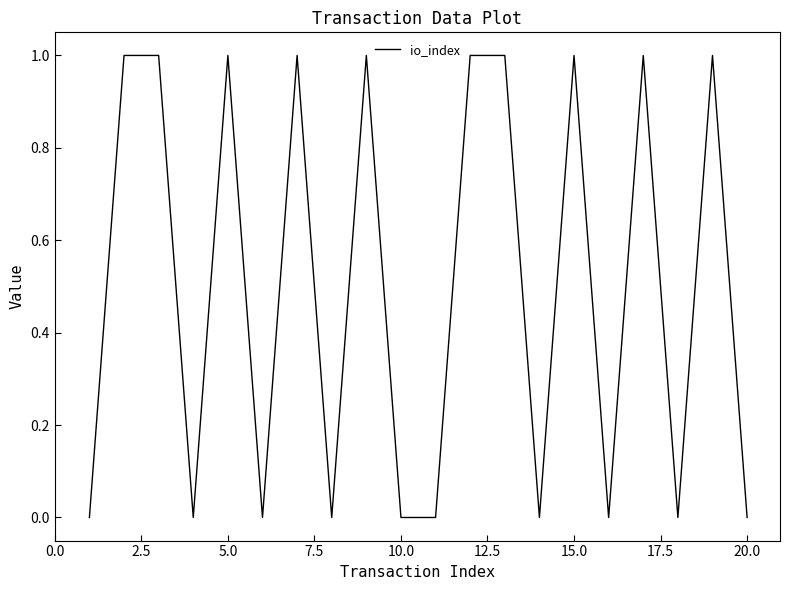

Reading right to left, what are all the values shown in this chart?

0	1	0	1	0	1	0	1	1	0	0	1	0	1	0	1	0	1	1	0